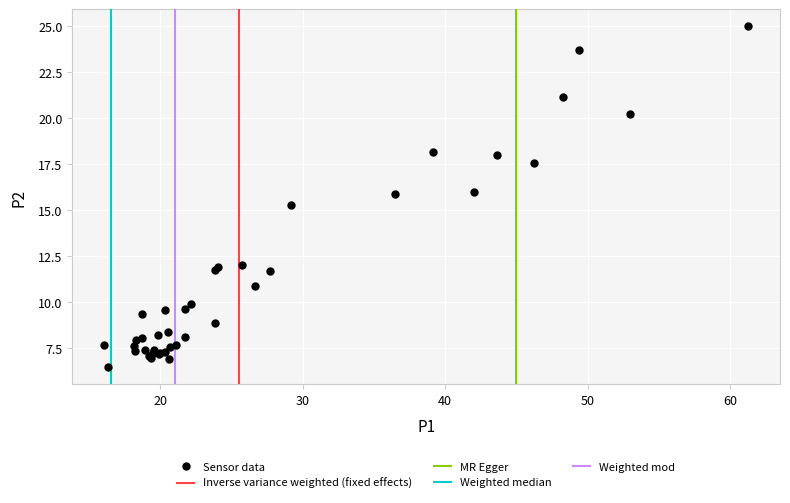

What Y value in the scatter plot is closest to 15?

15.3